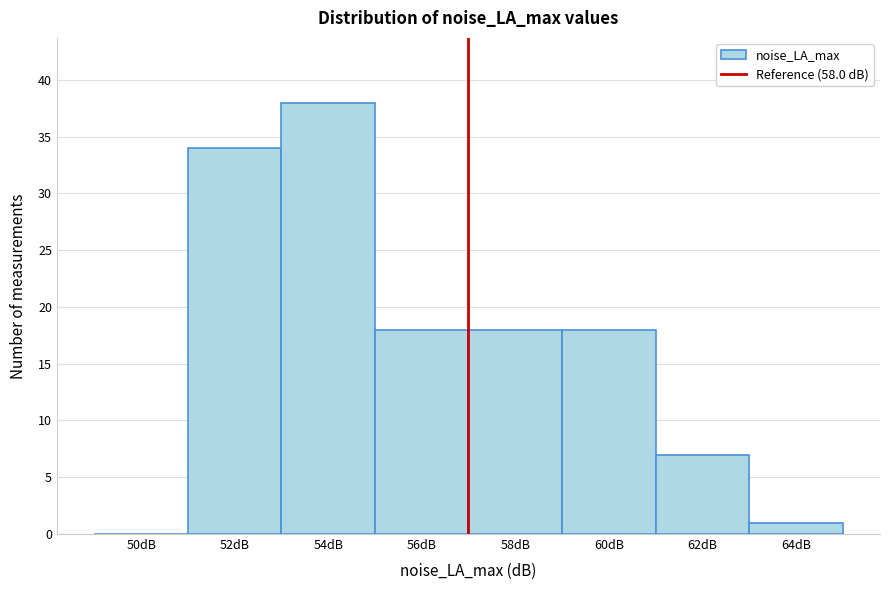

Reading left to right, list all the values displayed in this chart.

50dB=0	52dB=34	54dB=38	56dB=18	58dB=18	60dB=18	62dB=7	64dB=1